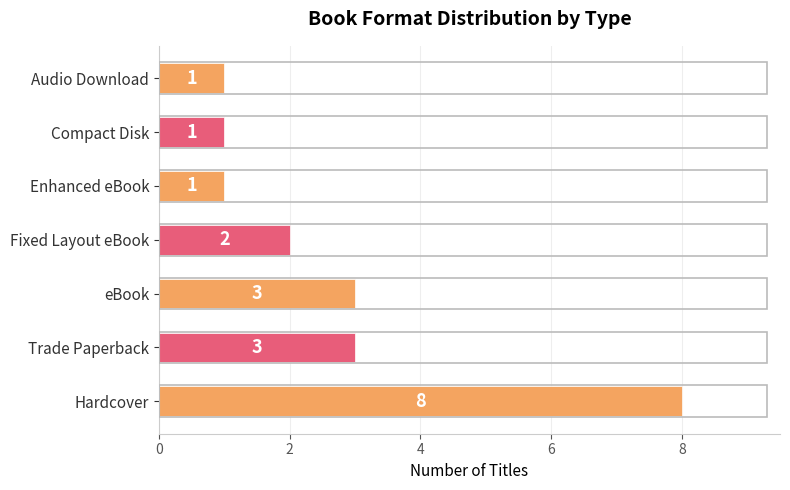

What is the ratio of the value at Fixed Layout eBook to the value at Audio Download?

2.0